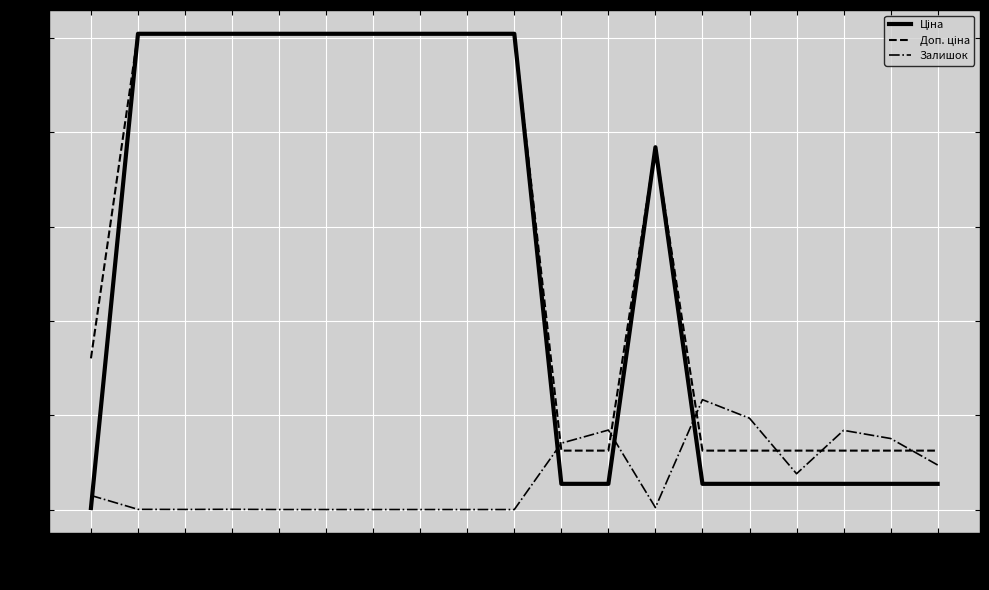

What is the difference between the highest and lowest values at 285101915?

10085.8